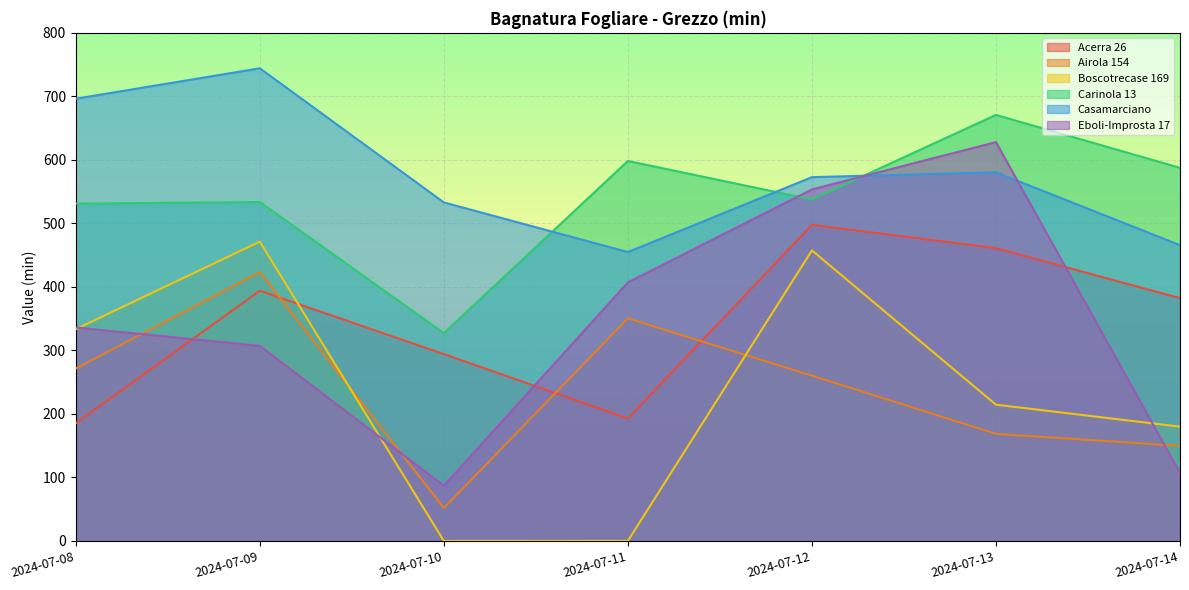

At 2024-07-08, list the series in order from smallest to largest.

Acerra 26, Airola 154, Boscotrecase 169, Eboli-Improsta 17, Carinola 13, Casamarciano